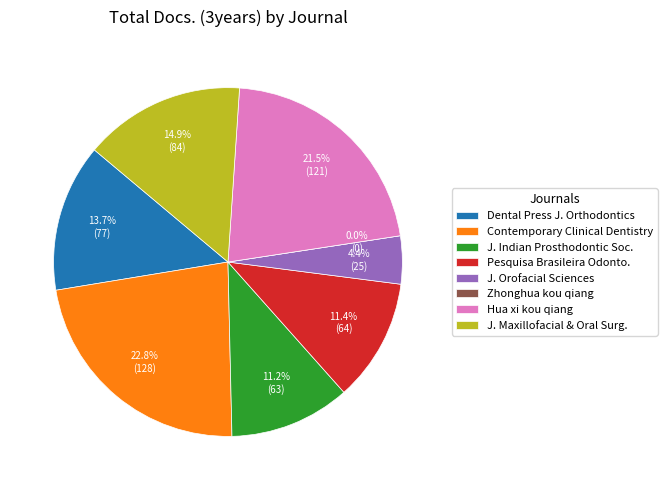

Rank the categories by value from lowest to highest.

Zhonghua kou qiang yi xue za zhi, Journal of Orofacial Sciences, Journal of Indian Prosthodontic Society, Pesquisa Brasileira em Odontopediatria, Dental Press Journal of Orthodontics, Journal of Maxillofacial and Oral Surgery, Hua xi kou qiang yi xue za zhi, Contemporary Clinical Dentistry